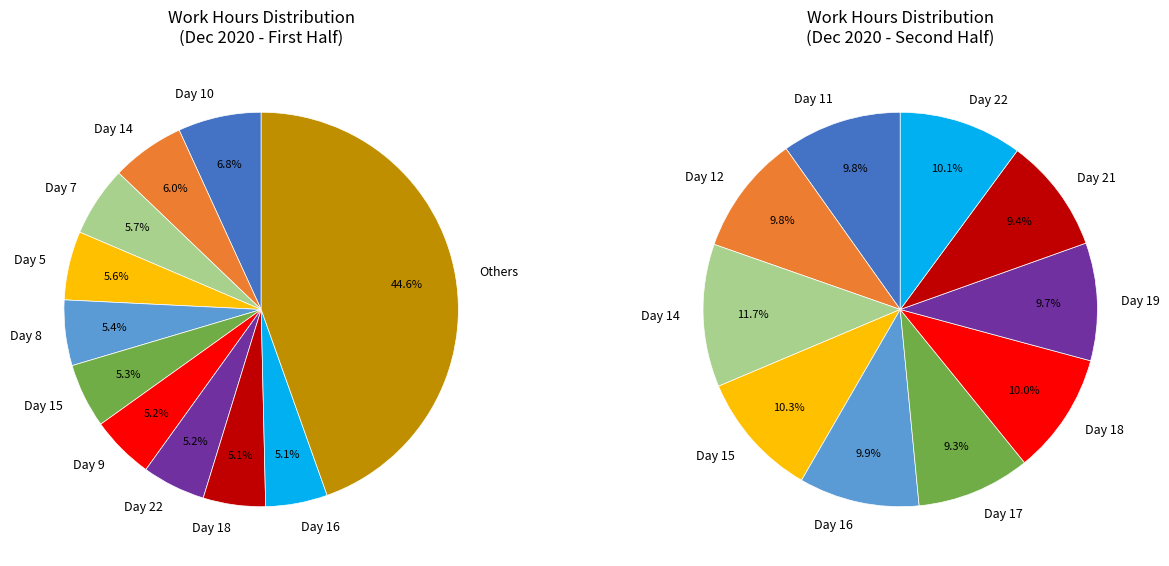

To the nearest percent, what percentage of the pie is Day 2?

5%